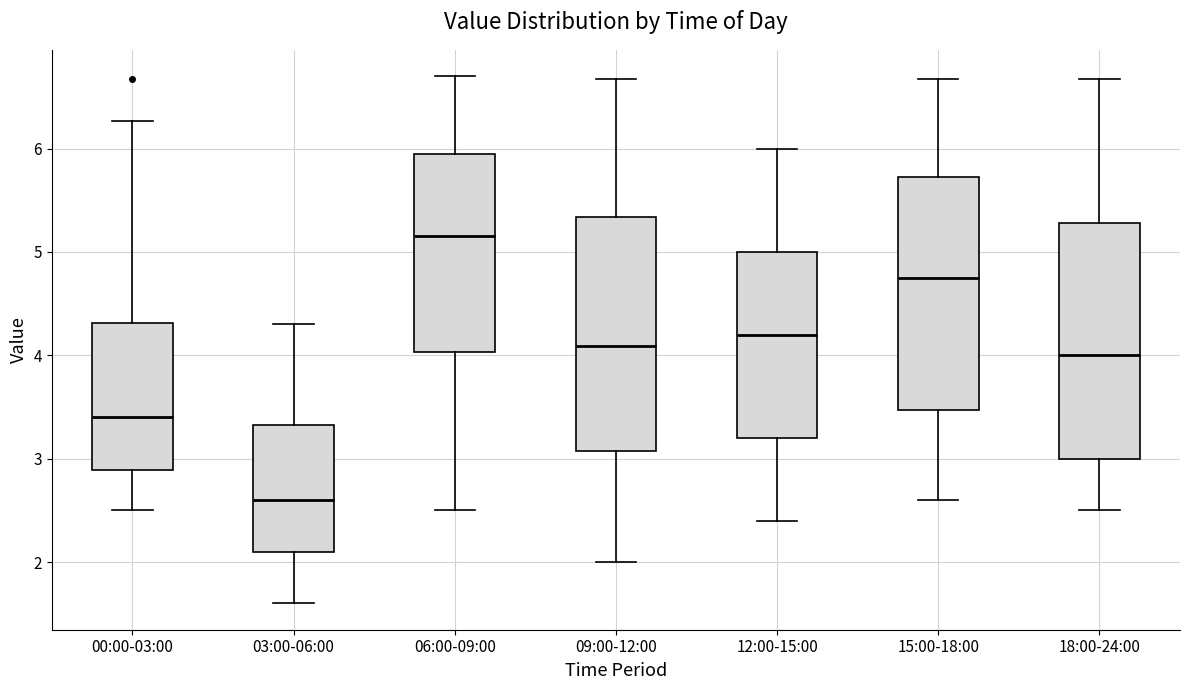

Reading left to right, read every box against the y-axis: the position of its median line, the range the box covers, and the ends of its whiskers. The values are not printed on the chart, so give them approximately, as read against the axis.

00:00-03:00: median 3.4, box 2.9 to 4.3, whiskers 2.5 to 6.3
03:00-06:00: median 2.6, box 2.1 to 3.3, whiskers 1.6 to 4.3
06:00-09:00: median 5.2, box 4.0 to 5.9, whiskers 2.5 to 6.7
09:00-12:00: median 4.1, box 3.1 to 5.3, whiskers 2.0 to 6.7
12:00-15:00: median 4.2, box 3.2 to 5.0, whiskers 2.4 to 6.0
15:00-18:00: median 4.8, box 3.5 to 5.7, whiskers 2.6 to 6.7
18:00-24:00: median 4.0, box 3.0 to 5.3, whiskers 2.5 to 6.7